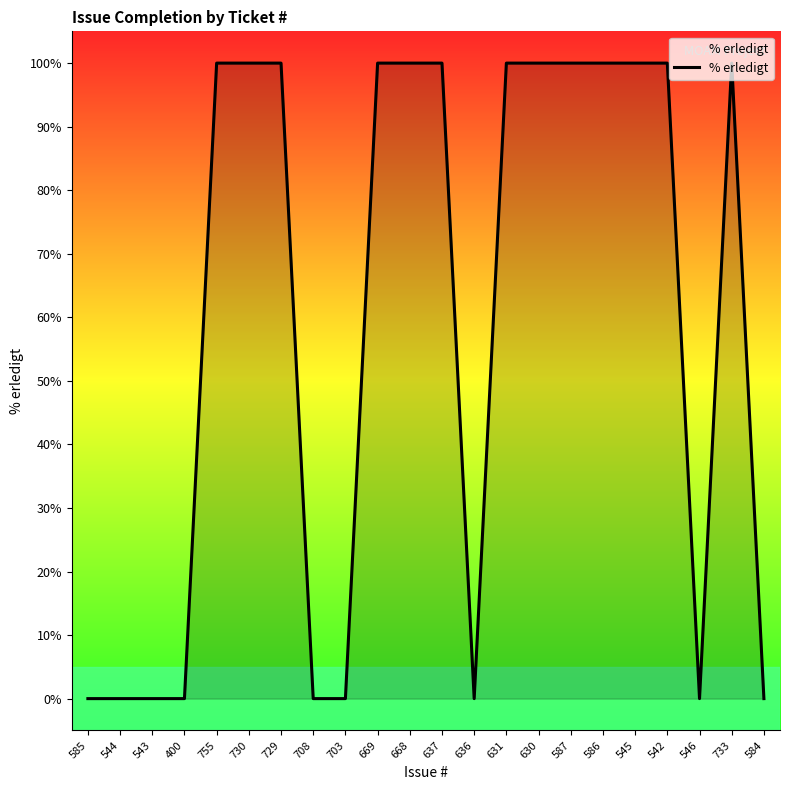

Does the chart display data point markers on the line(s)?

No